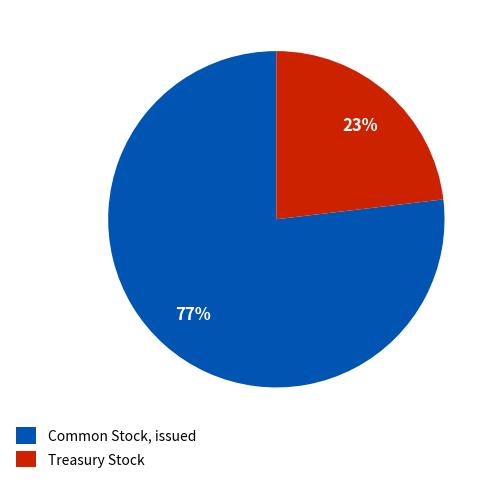

Approximately how many times larger is the value at Treasury Stock compared to Common Stock, issued?

0.3